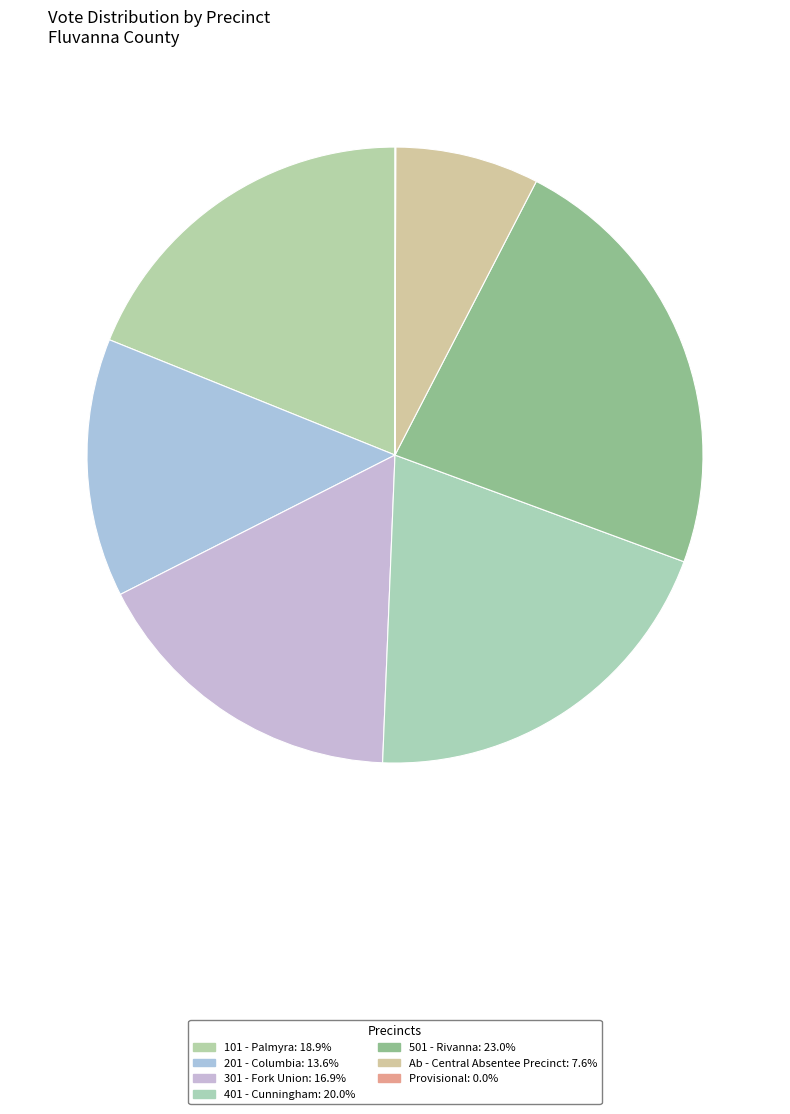

How many segments does this pie chart have?

7